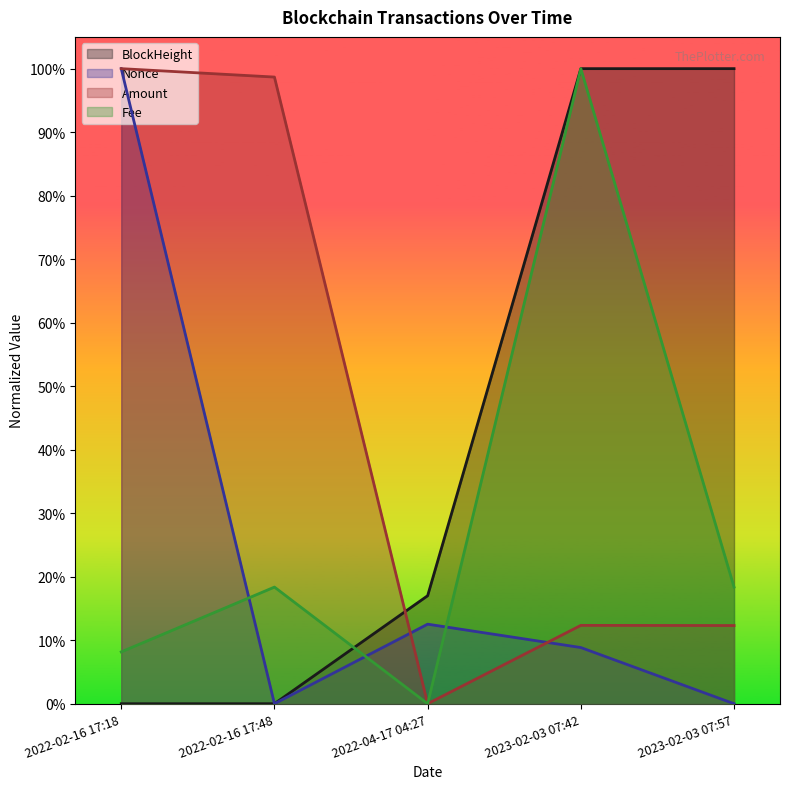

How many categories are shown in the chart?

5